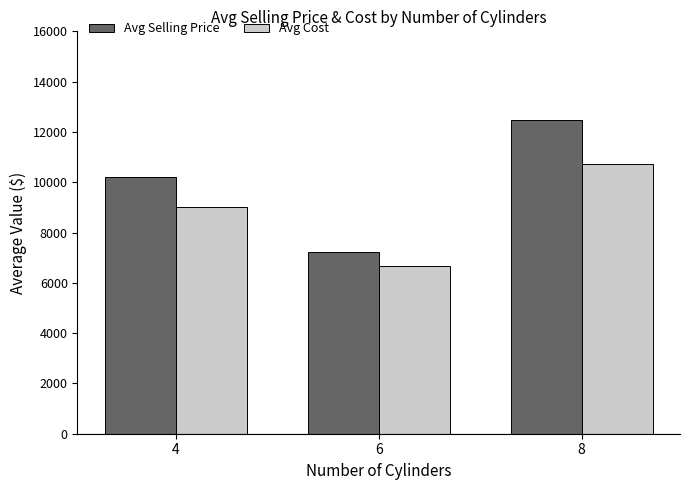

What is the average value of the Avg Selling Price series?

9977.7